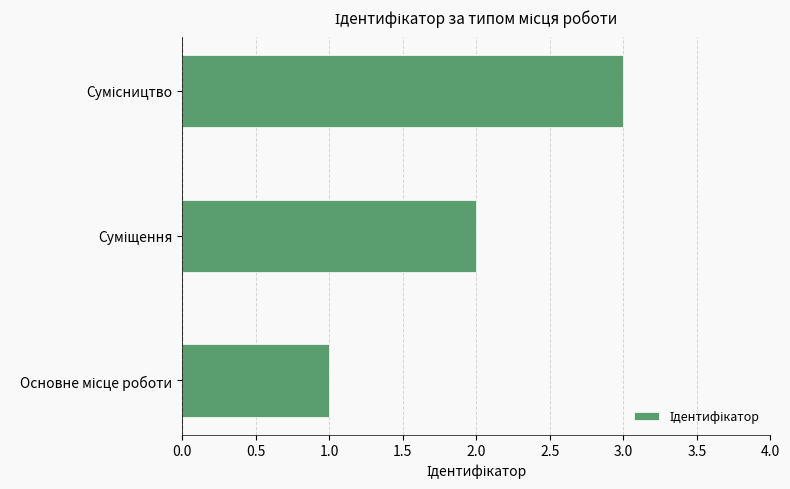

Count the values in the range 1 to 3.

3